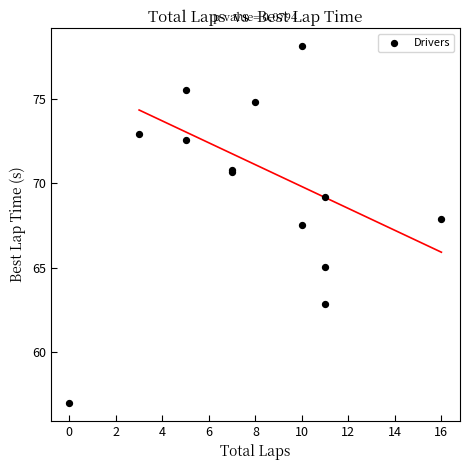

What Y value in the scatter plot is closest to 67?

67.5